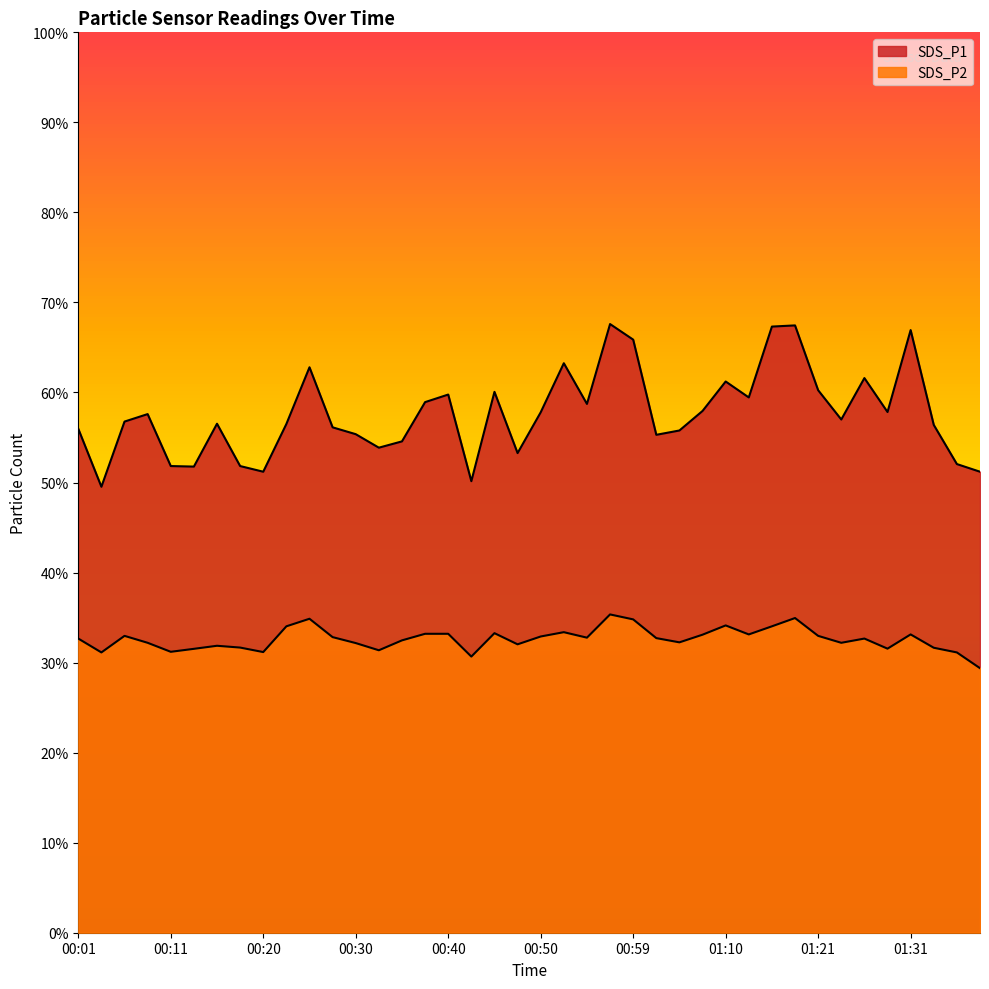

What is the difference between the SDS_P2 values at 00:20 and 01:21?

1.8